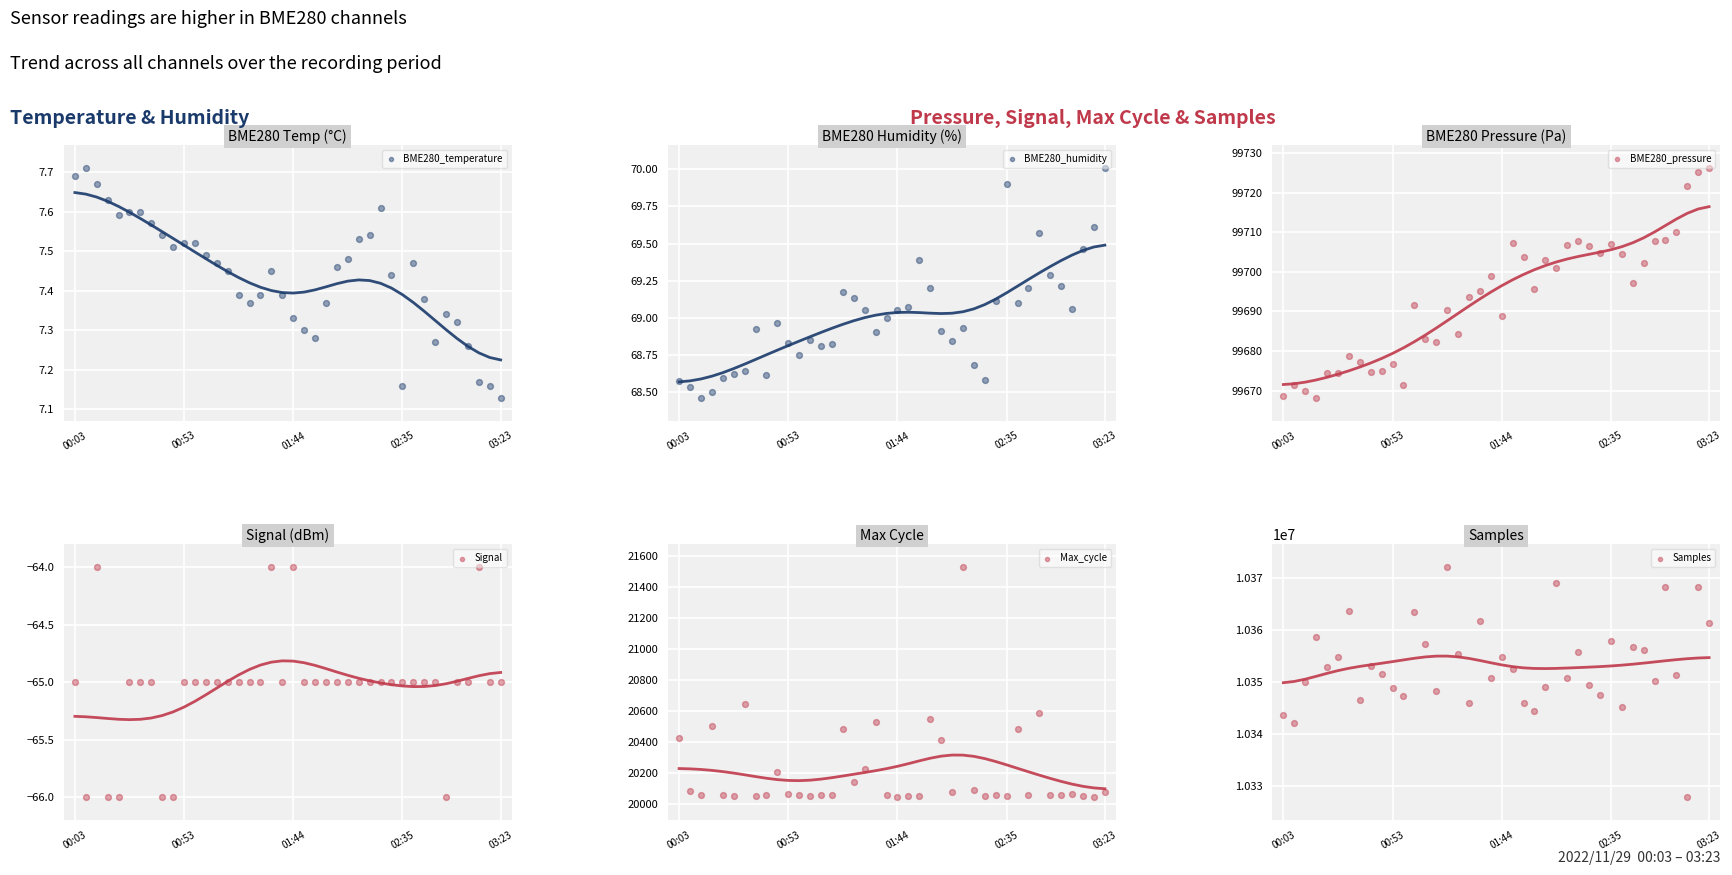

Which series has the largest Y range (max minus min)?

Samples